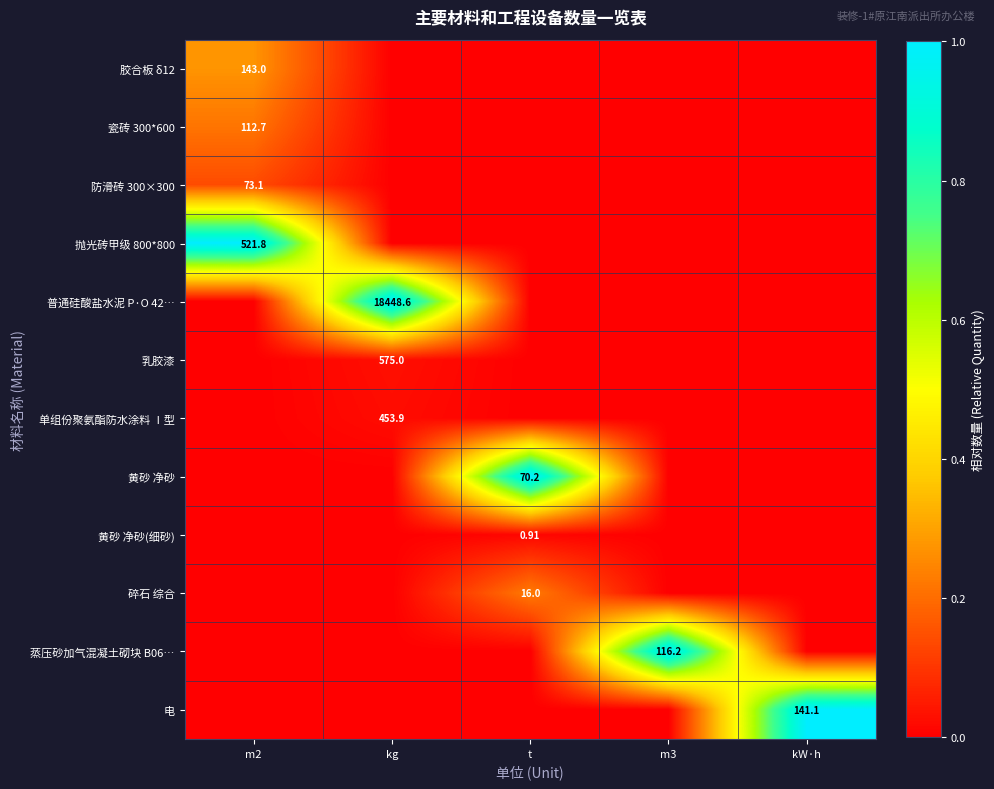

How many data points does each series have?

5